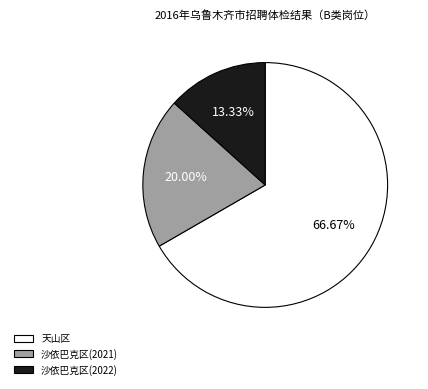

Combined, do 天山区 and 沙依巴克区(2022) account for over 50%?

Yes